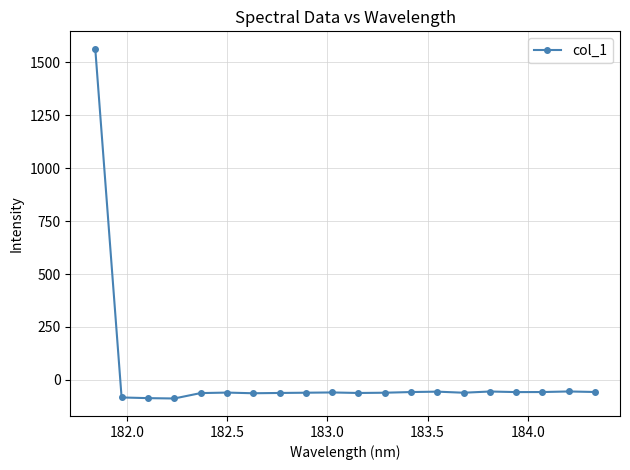

What is the difference between the maximum and minimum values?

1651.3